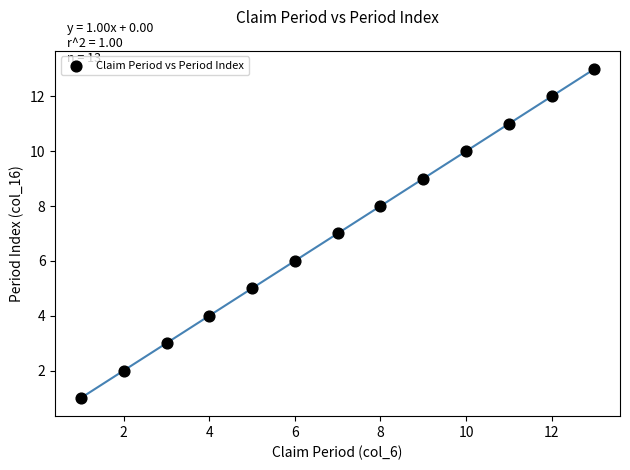

What is the range of X values (max minus min)?

12